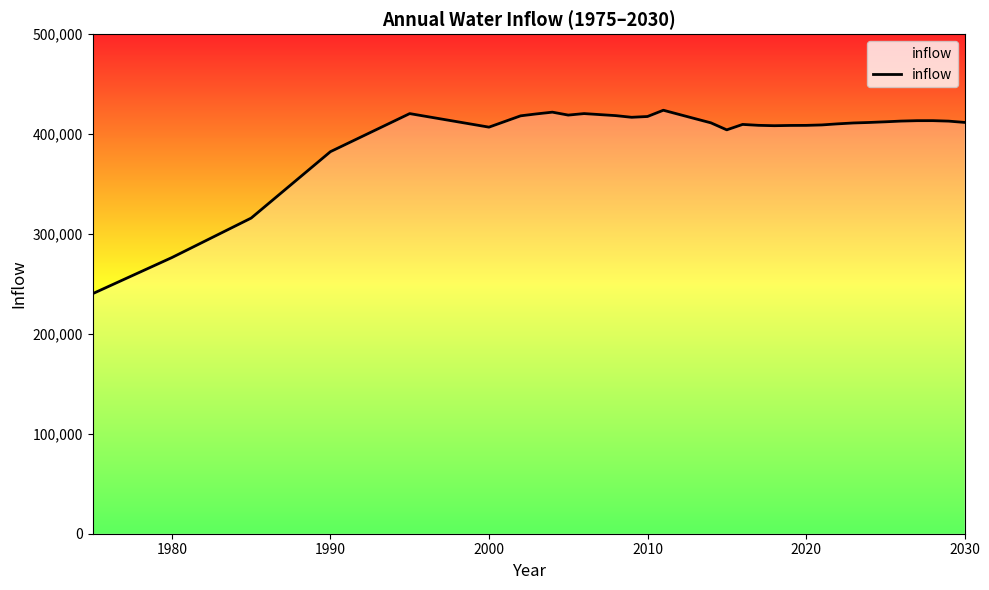

What is the difference between the maximum and minimum values?

183610